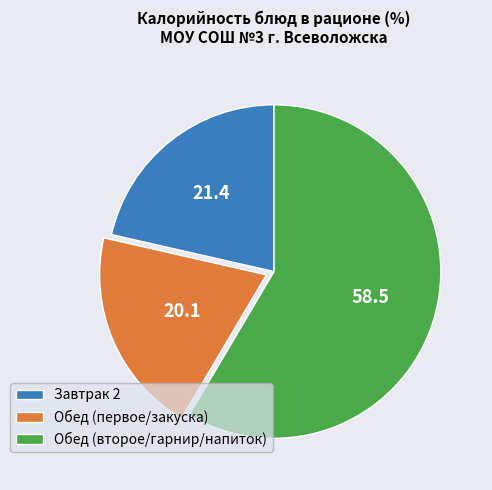

How many slices are in this pie chart?

3